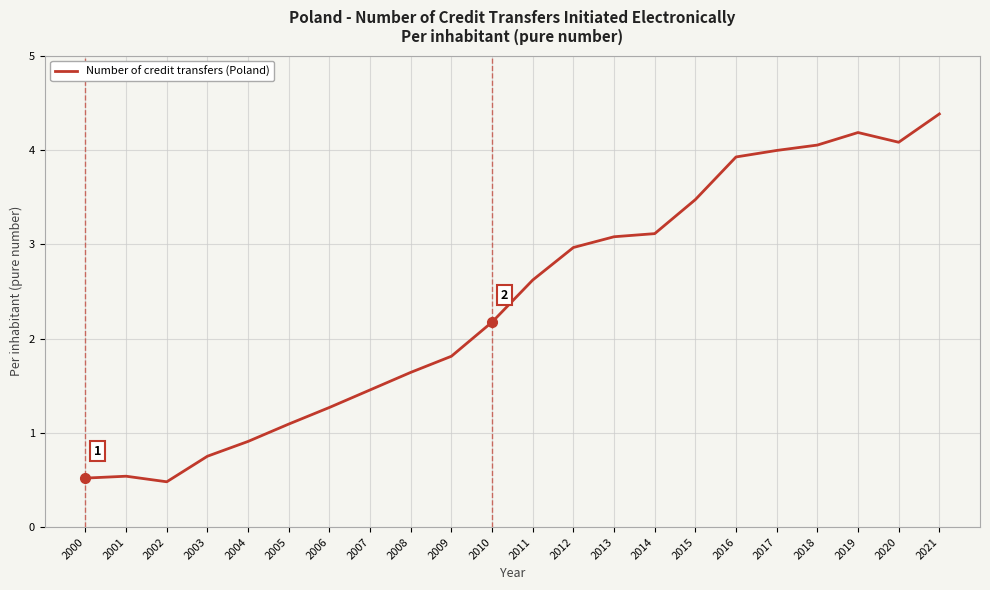

What is the difference between the maximum and minimum values?

3.9